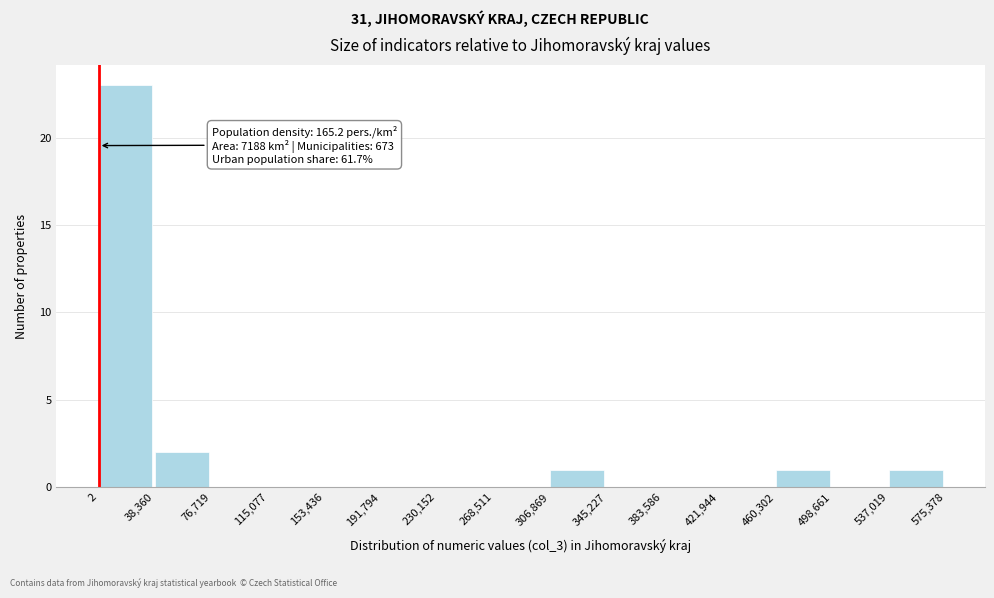

Over which range of the x-axis is the bar tallest?

2 to 38,360